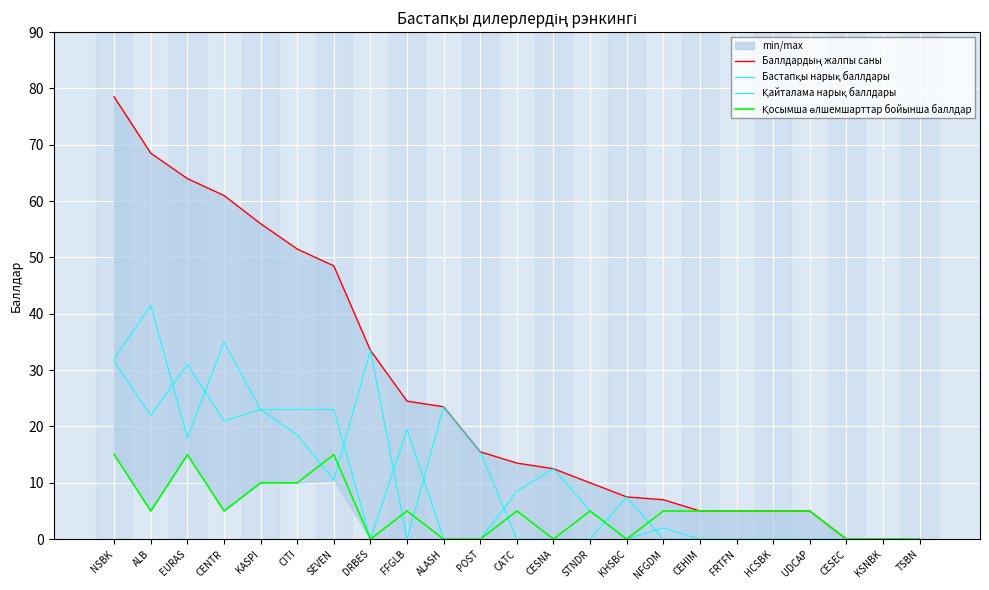

True or false: Баллдардың жалпы саны and Қосымша өлшемшарттар бойынша баллдар cross at least once.

False